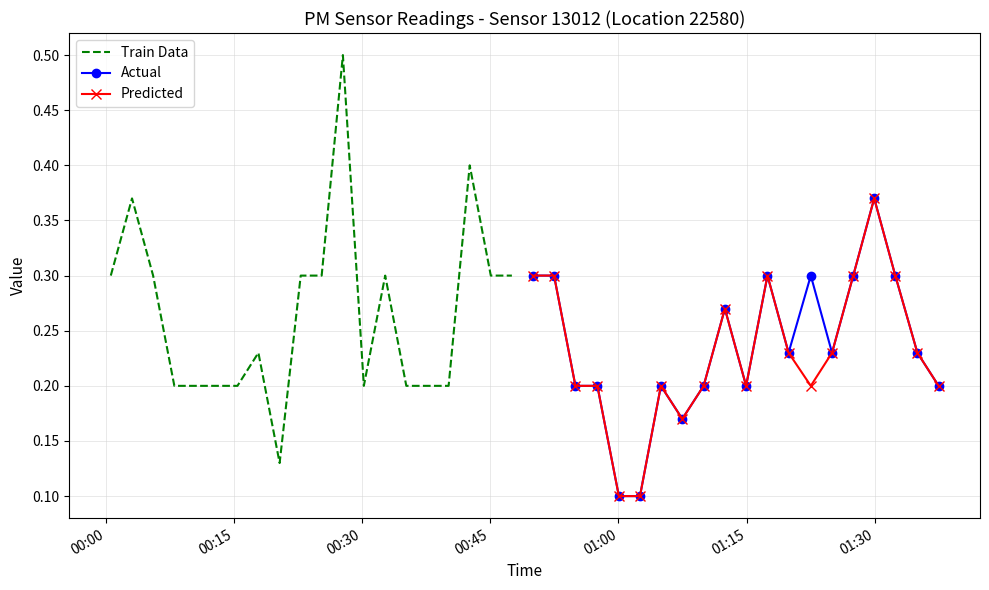

What is the difference between the maximum and minimum values in the Predicted series?

0.3